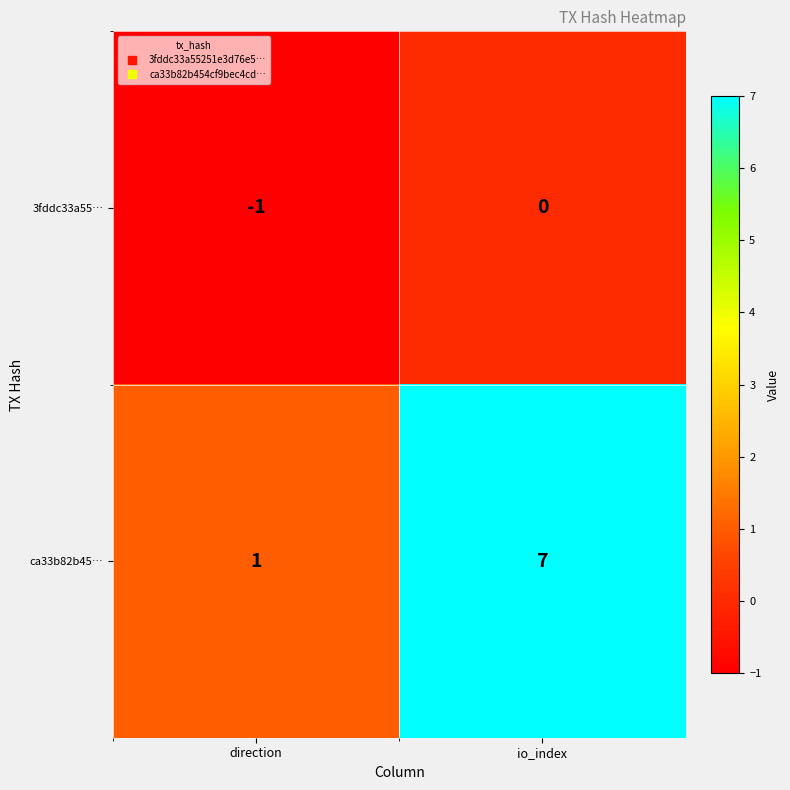

Which series has the largest total across all categories?

ca33b82b45…